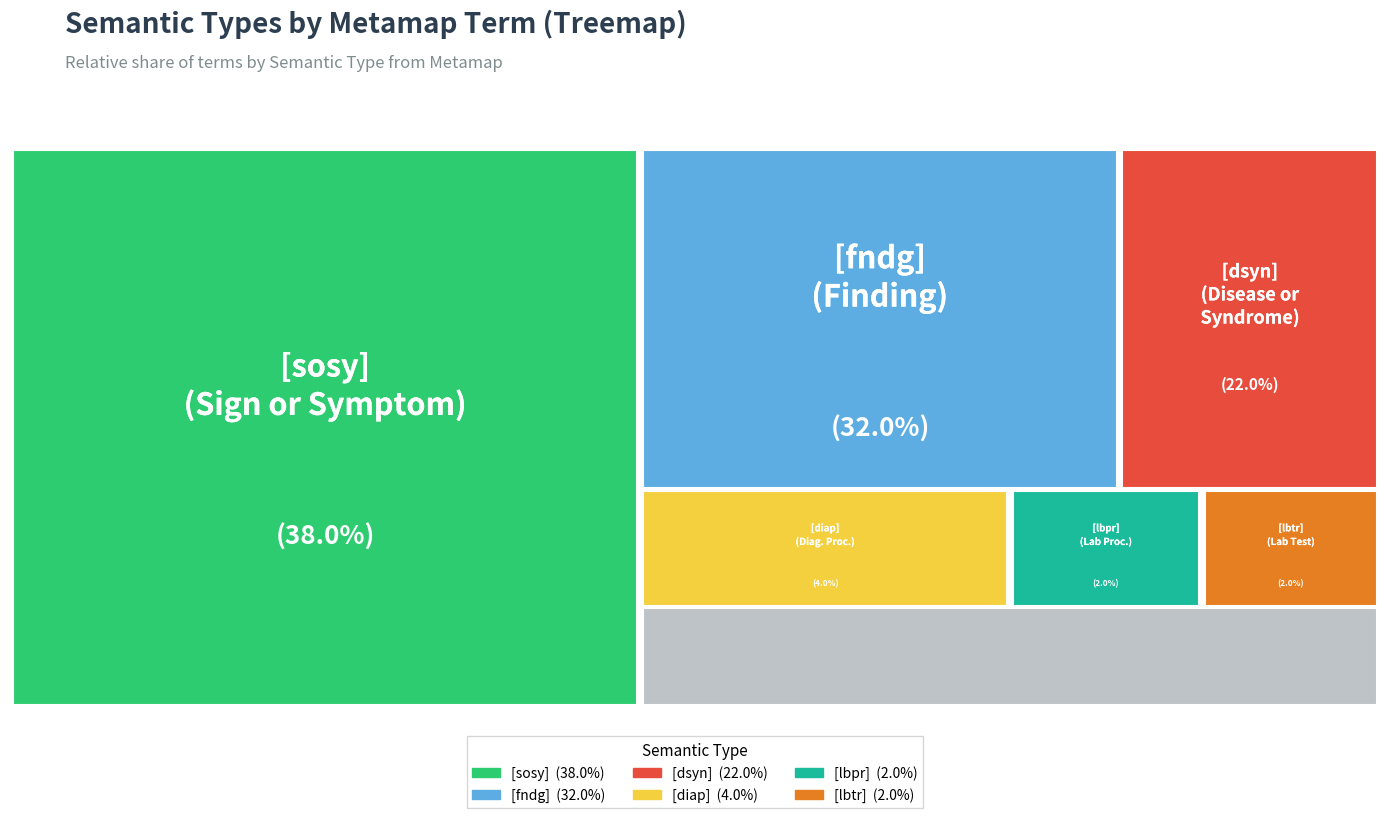

Between [lbpr] and [fndg], which is larger?

[fndg]